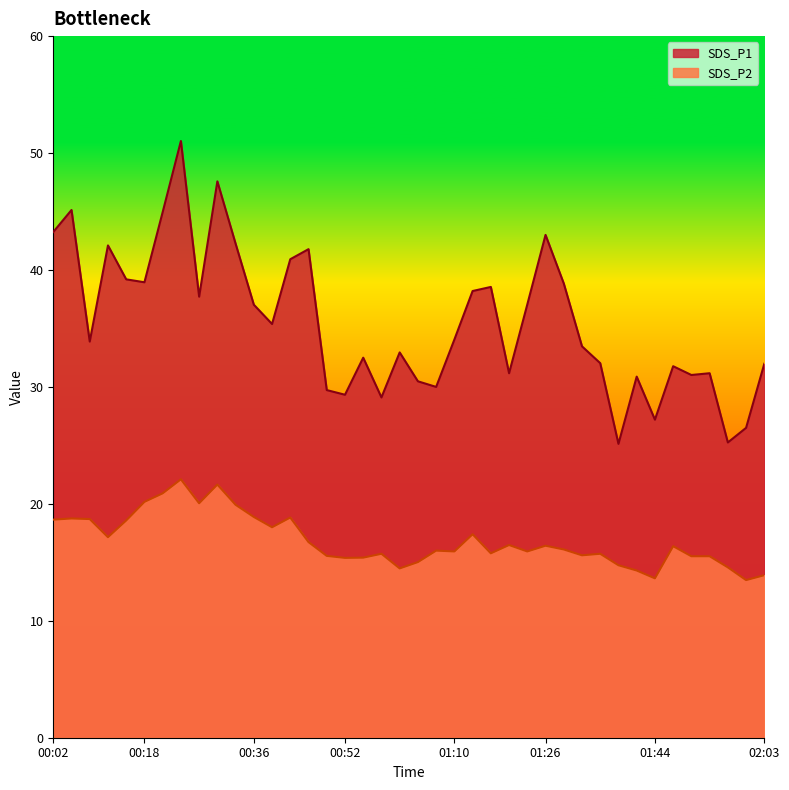

At which category does SDS_P1 reach its first local valley?

00:08